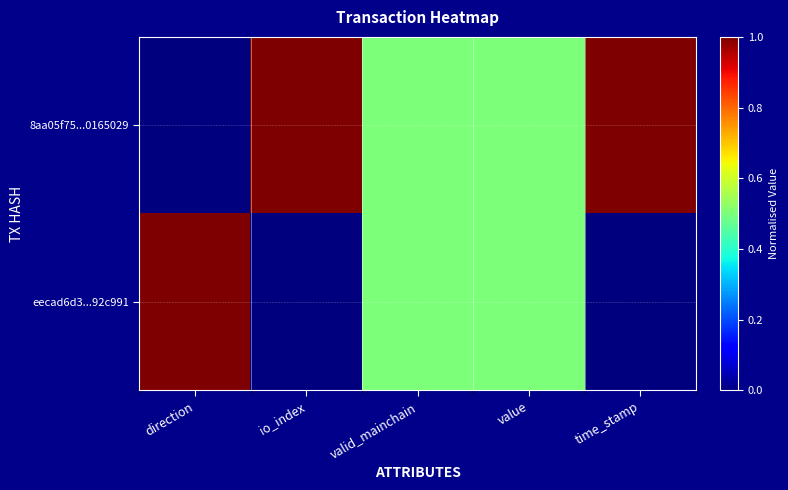

Which series has the largest total across all categories?

8aa05f75...0165029